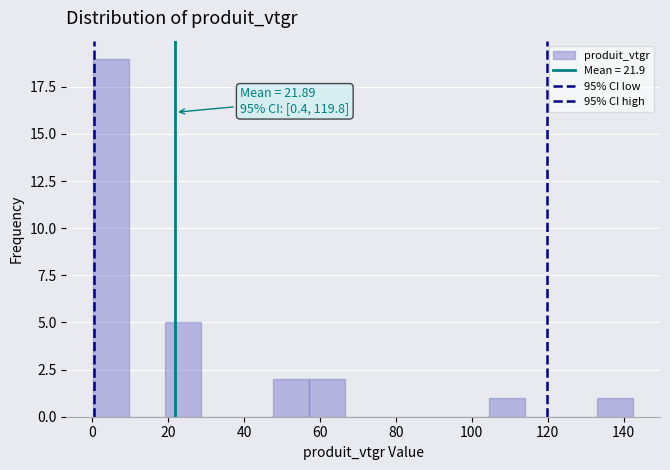

Which range on the x-axis has the tallest bar?

0 to 10